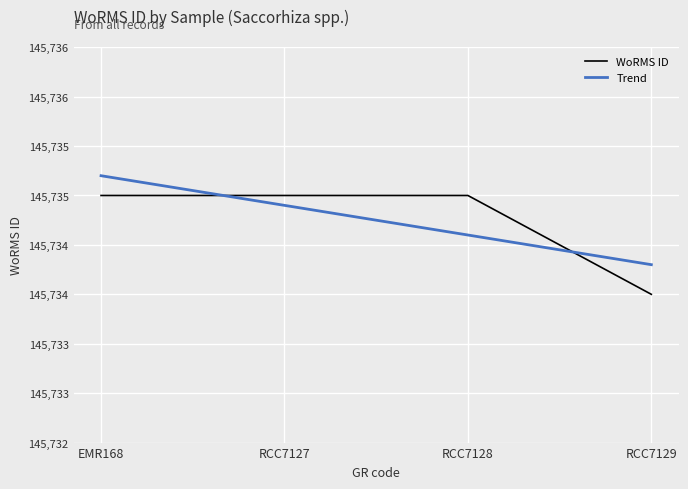

Is it true that the value at RCC7128 is 84520?

False